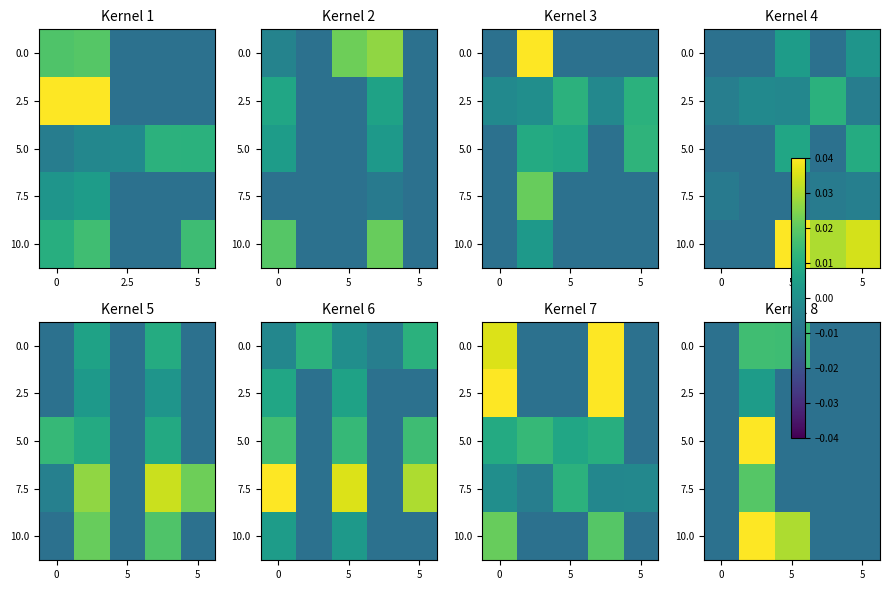

What is the total value across all series at 3?

-0.1